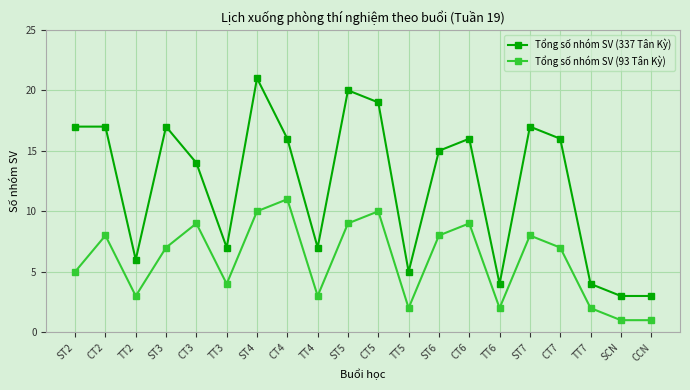

Which series has the largest total across all categories?

Tổng số nhóm SV (337 Tân Kỳ)